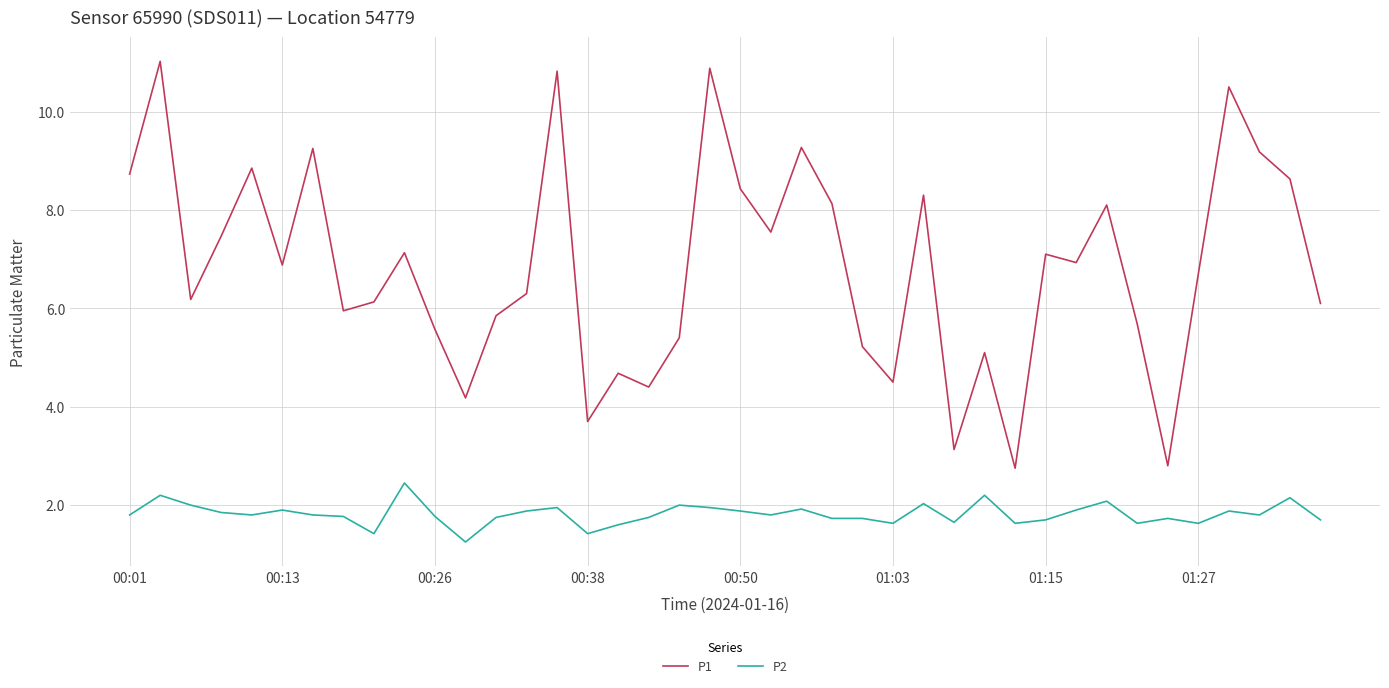

Which series has the largest range (max minus min)?

P1